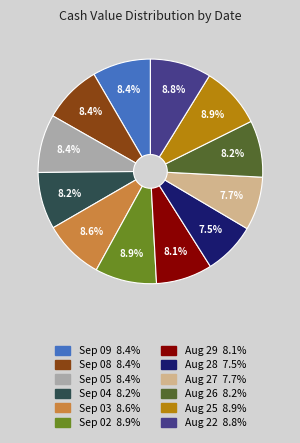

To the nearest percent, what is the difference between the largest and smallest slice percentages?

1%